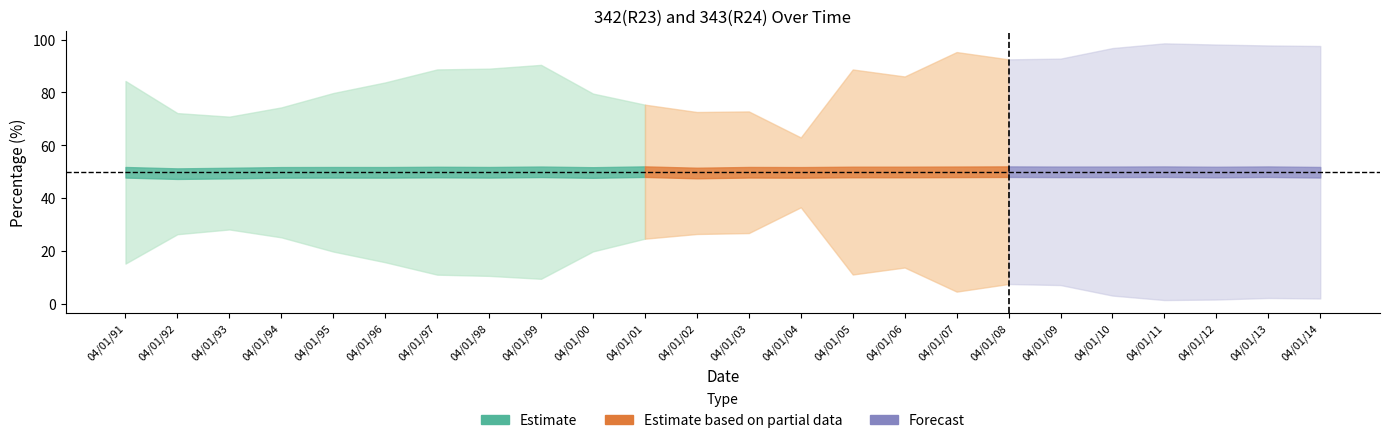

Which category has the highest value in the 343(R24) series?

04/01/04